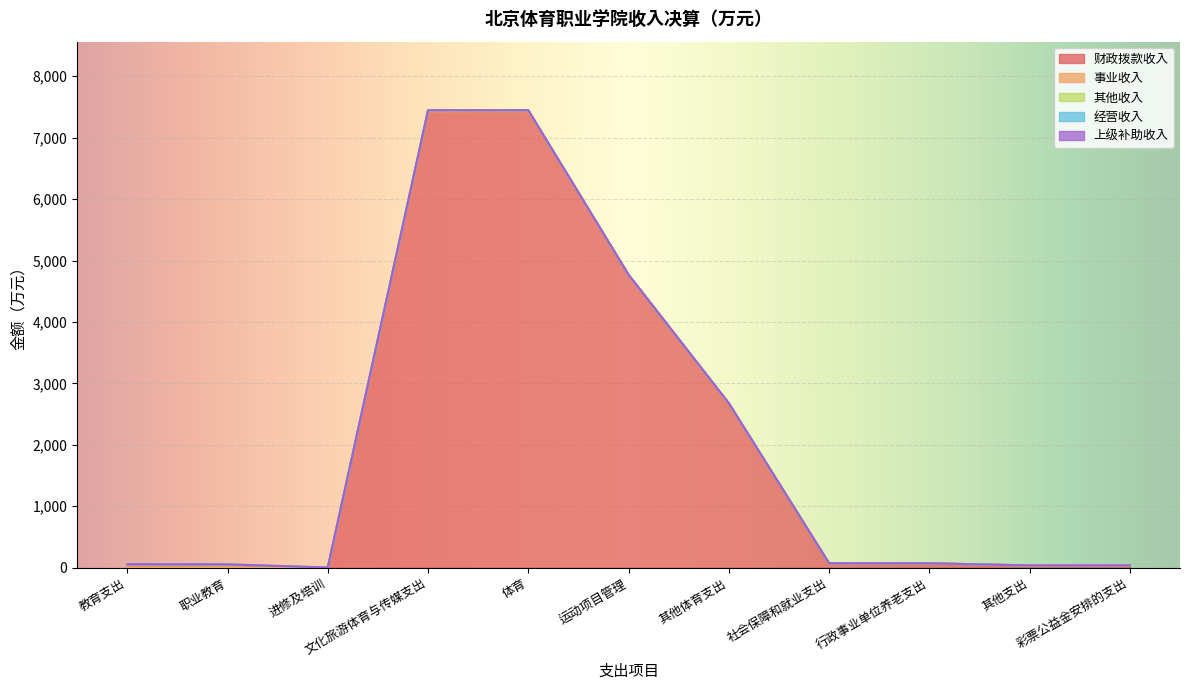

Reading right to left, list all the values displayed in this chart.

财政拨款收入: 37.0	37.0	71.8	71.8	2667.5	4768.3	7435.8	7435.8	2.8	0.0	2.8
事业收入: 0.0	0.0	0.0	0.0	0.0	0.0	0.0	0.0	0.0	0.0	0.0
其他收入: 0.0	0.0	0.0	0.0	10.9	0.0	10.9	10.9	0.0	54.3	54.3
经营收入: 0.0	0.0	0.0	0.0	0.0	0.0	0.0	0.0	0.0	0.0	0.0
上级补助收入: 0.0	0.0	0.0	0.0	0.0	0.0	0.0	0.0	0.0	0.0	0.0